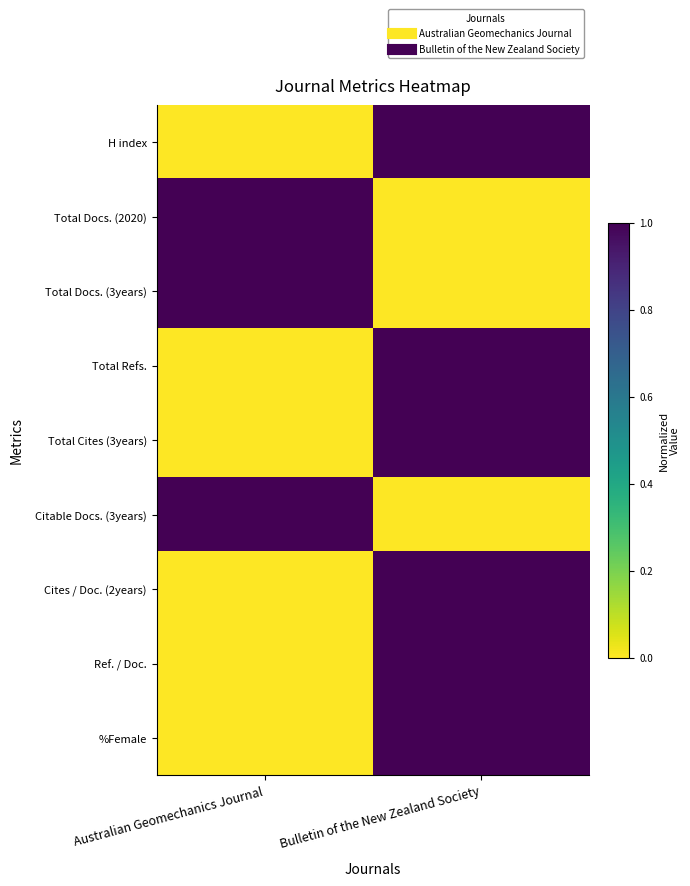

Which label corresponds to the largest value in the chart?

Bulletin of the New Zealand Society